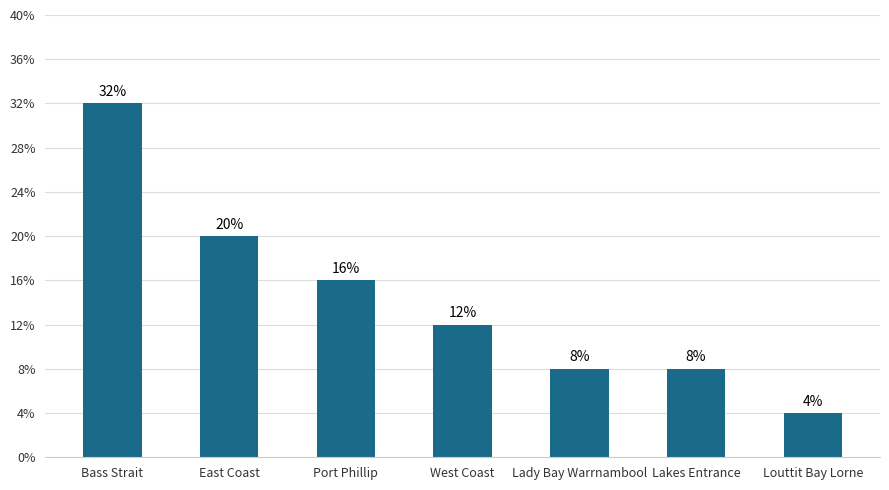

Approximately how many times larger is the value at Lakes Entrance compared to Port Phillip?

0.5